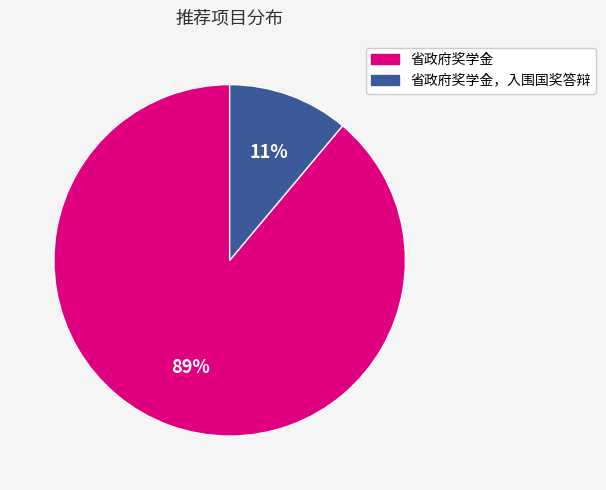

How many slices are in this pie chart?

2